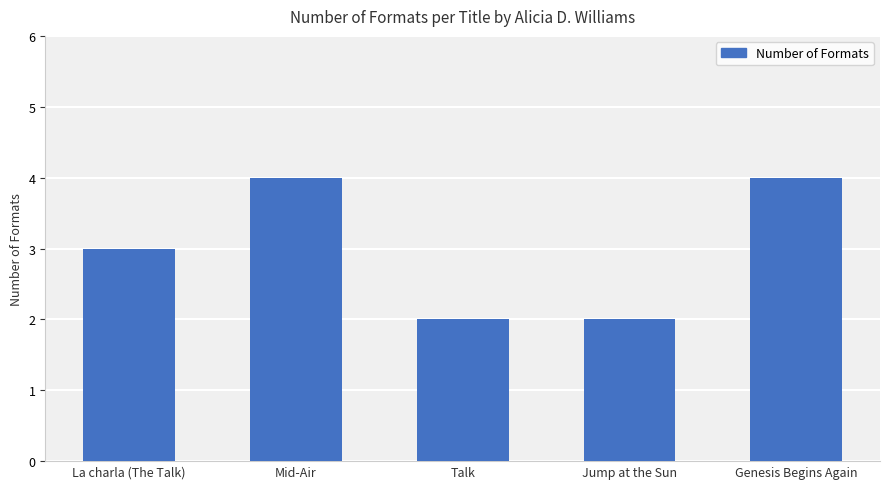

Are the bars horizontal?

No